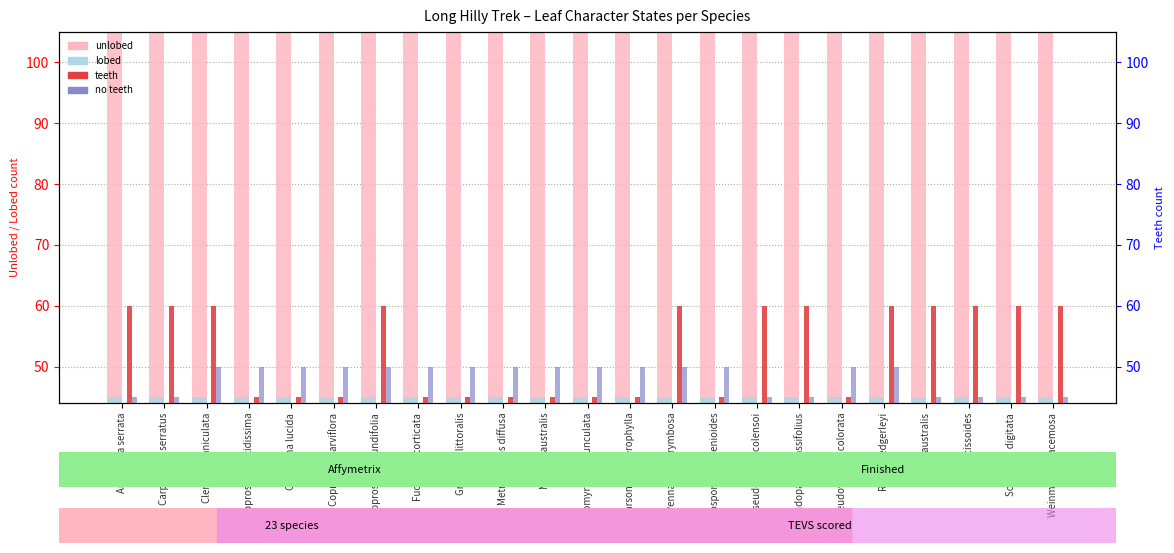

What are all the series names shown in the legend?

unlobed, lobed, teeth, no teeth